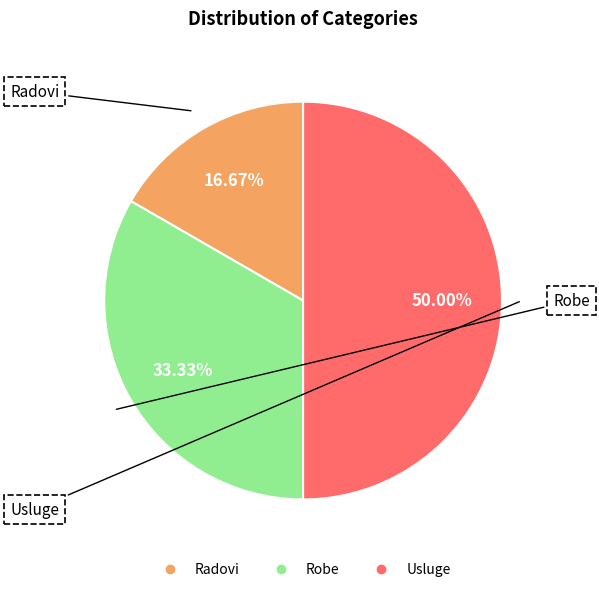

Approximately how many times larger is the value at Robe compared to Radovi?

2.0